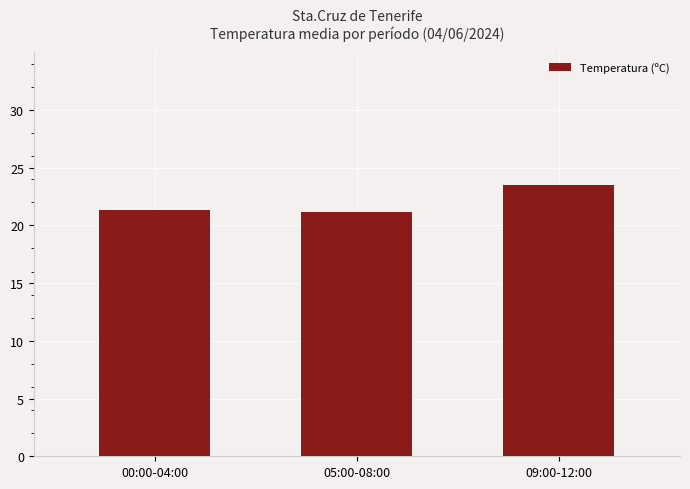

Approximately how many times larger is the value at 00:00-04:00 compared to 05:00-08:00?

1.0